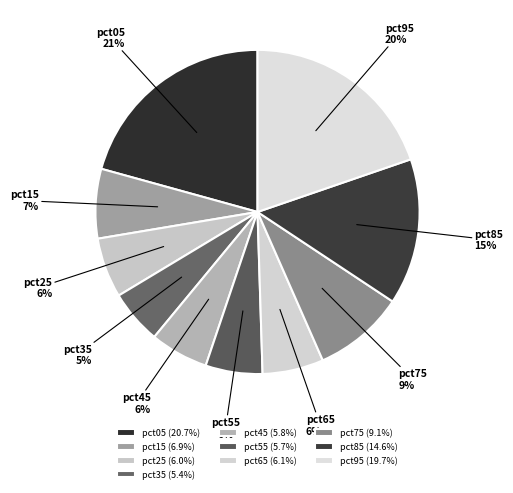

Is the sum of pct05 and pct35 greater than half?

No